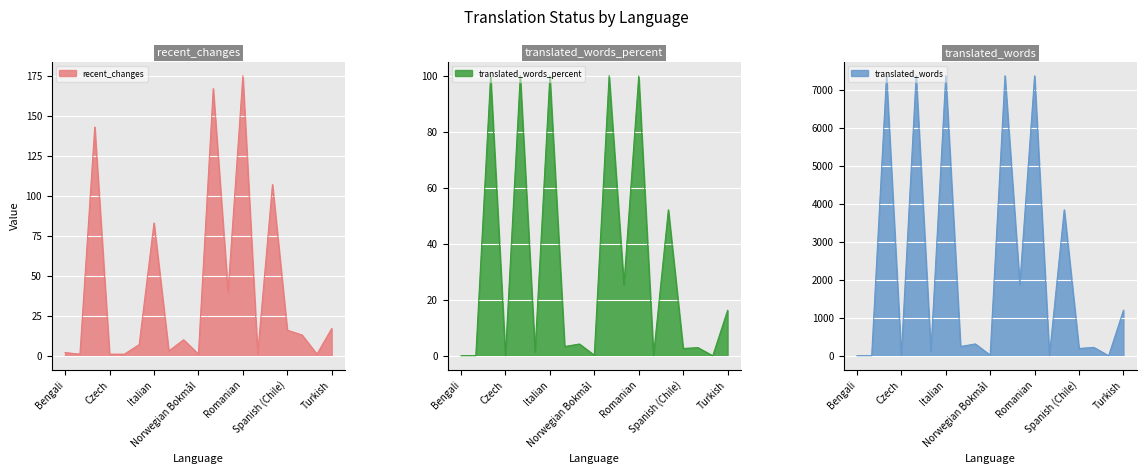

Rank the series at Polish from lowest to highest value.

translated_words_percent, recent_changes, translated_words